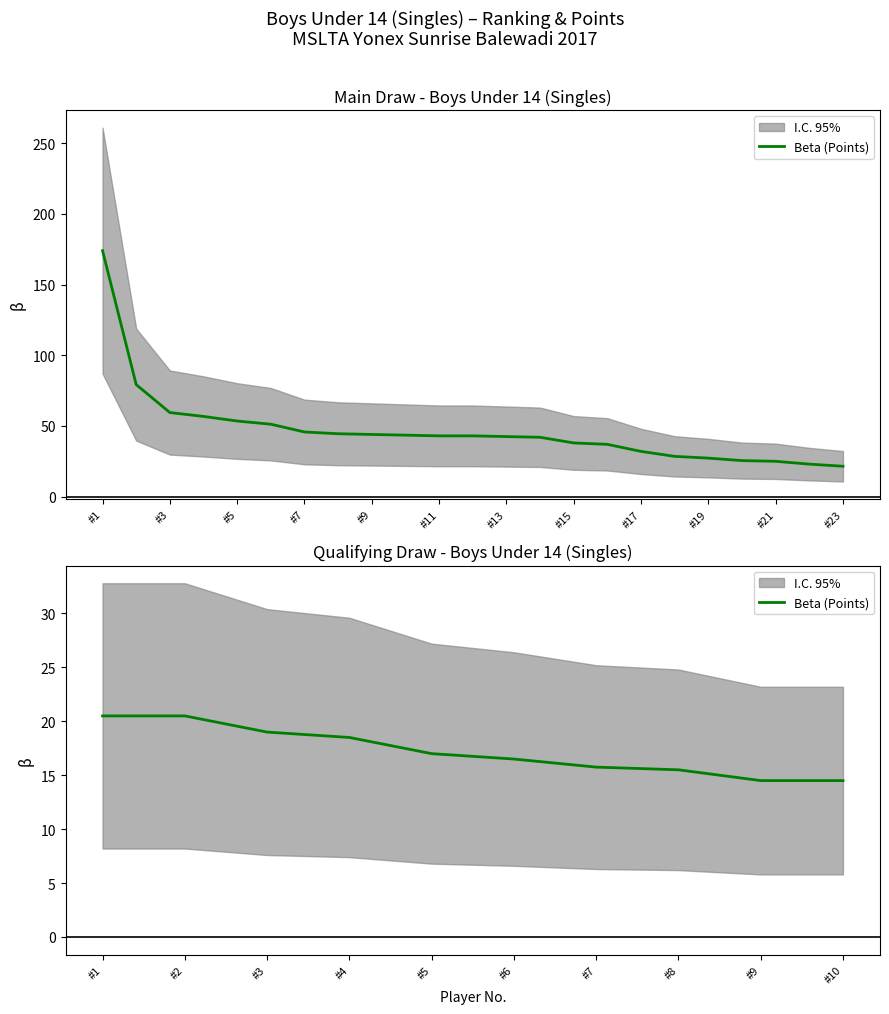

How many data points are less than 17?

5